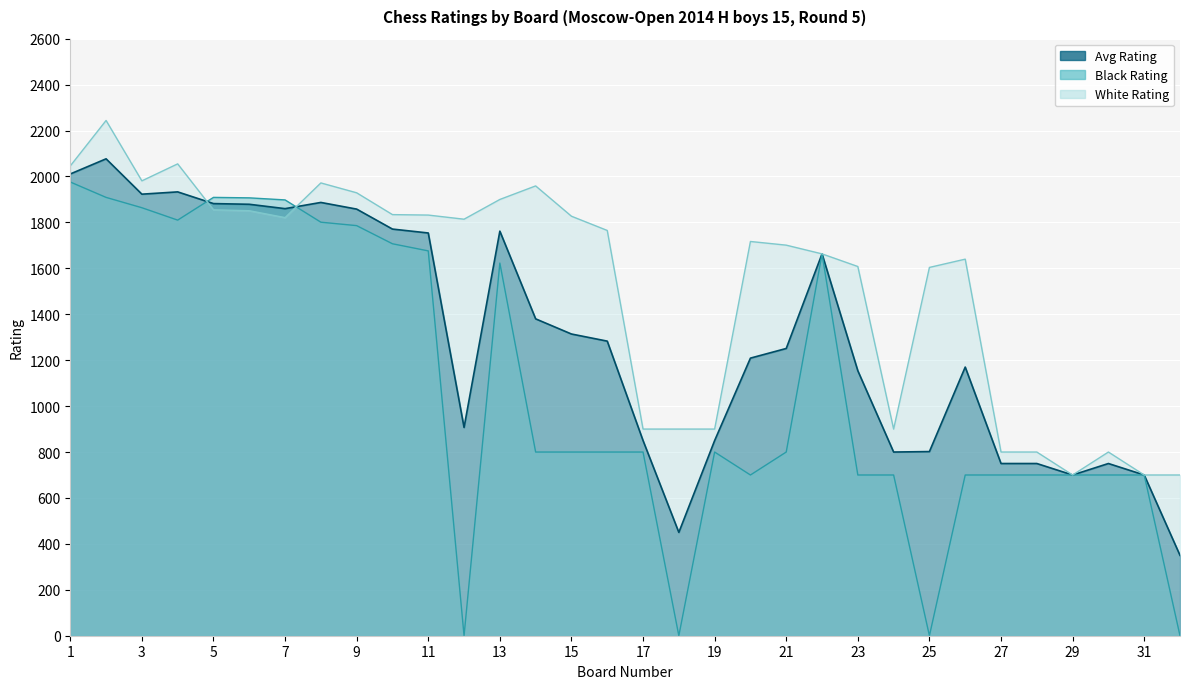

What is the maximum value shown in the chart?

2244